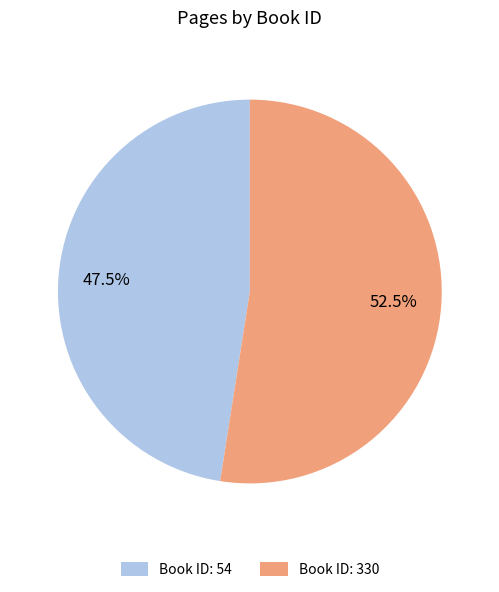

How many segments does this pie chart have?

2